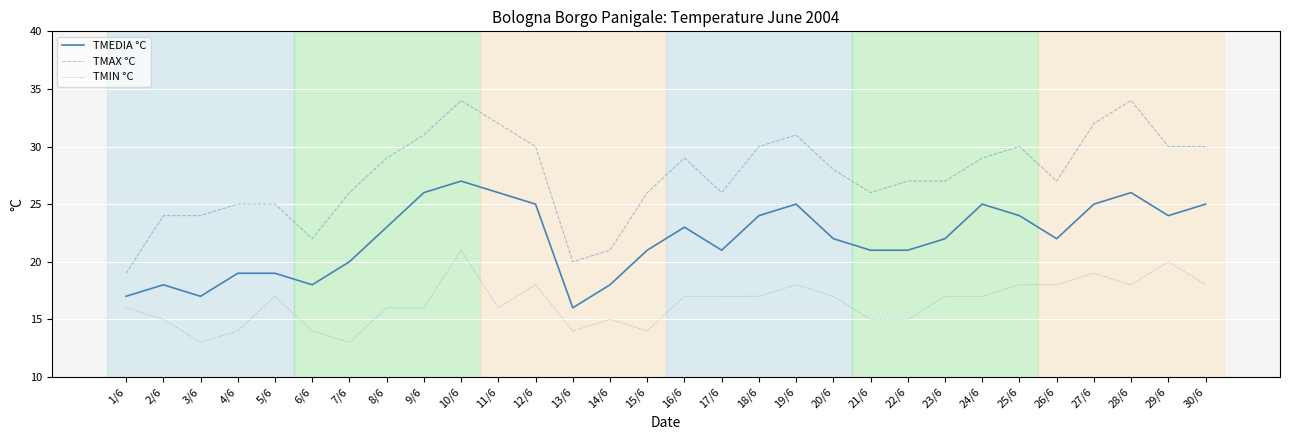

The value of TMIN °C at 20/6 is 7. True or false?

False